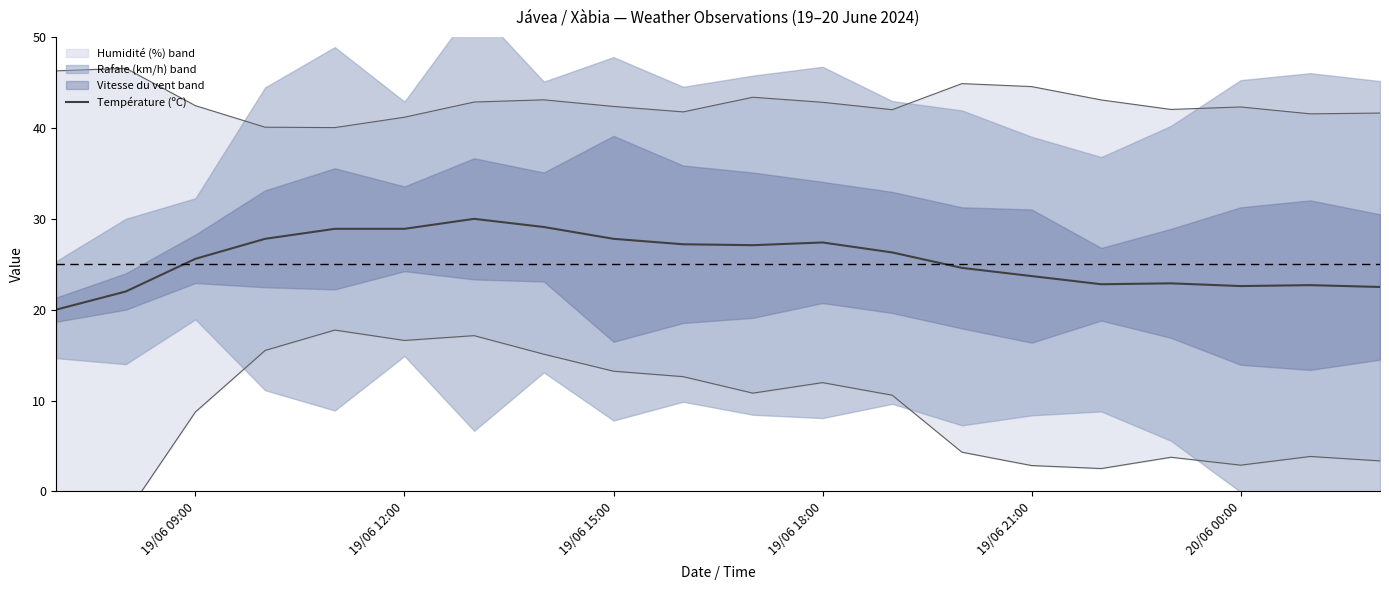

The value of Température (ºC) at 19/06 09:00 is 25.6. True or false?

True